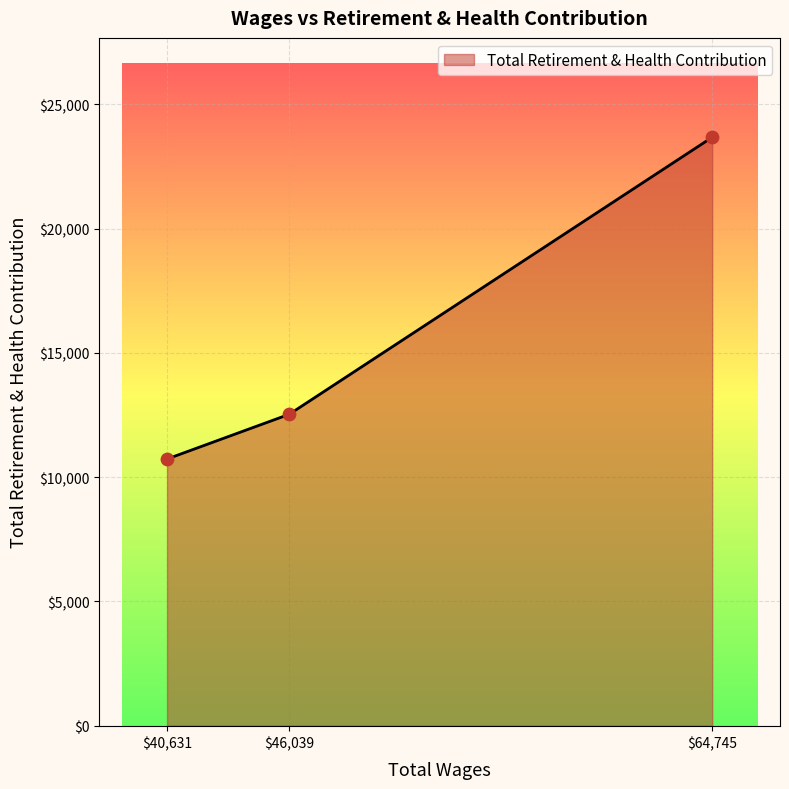

What is the maximum value shown in the chart?

23679